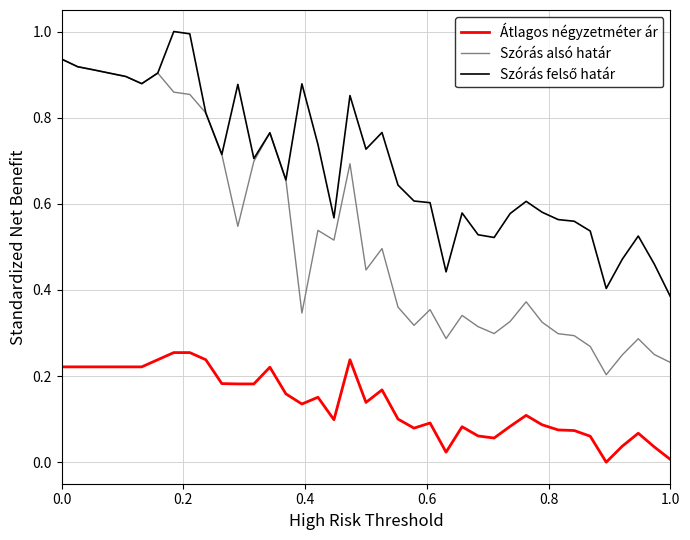

True or false: Szórás alsó határ and Átlagos négyzetméter ár intersect in this chart.

False